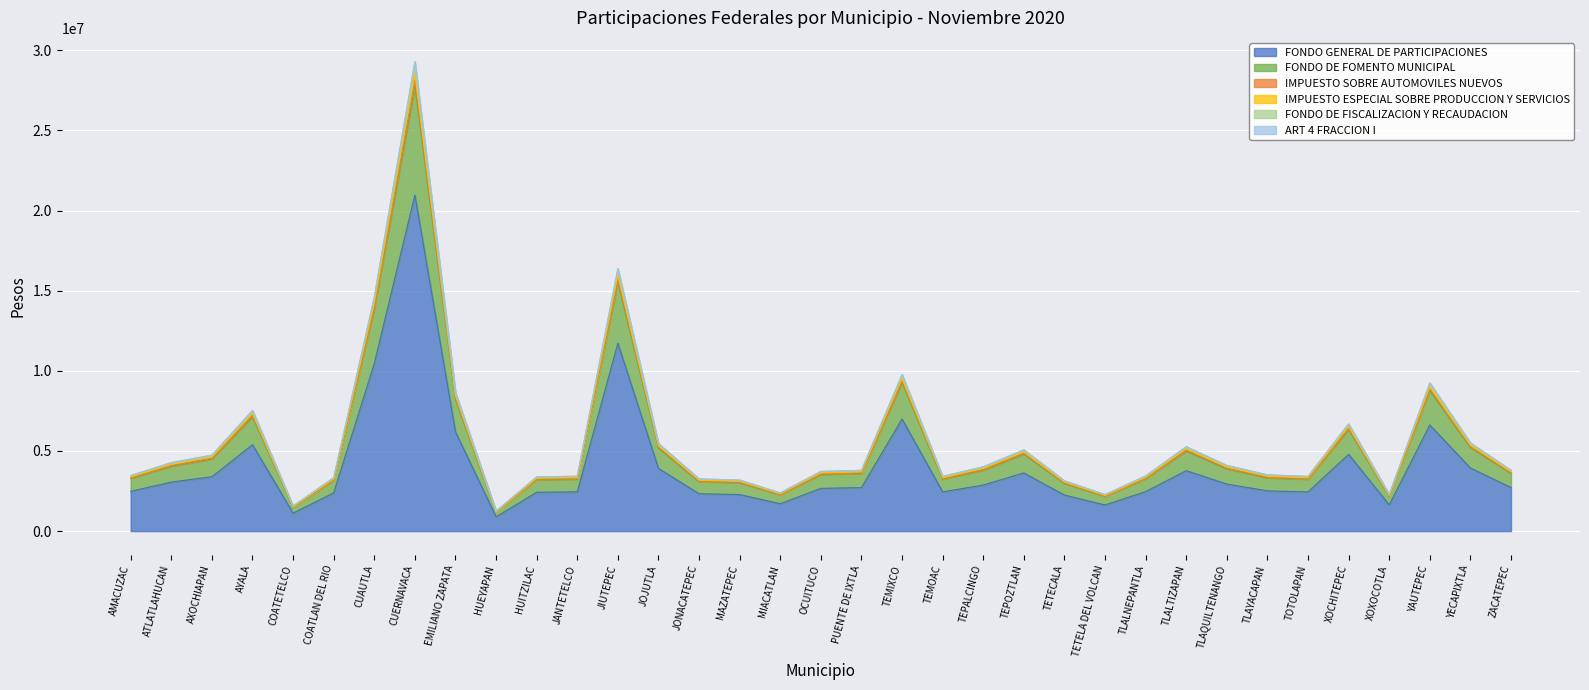

True or false: IMPUESTO ESPECIAL SOBRE PRODUCCION Y SERVICIOS and ART 4 FRACCION I intersect in this chart.

False